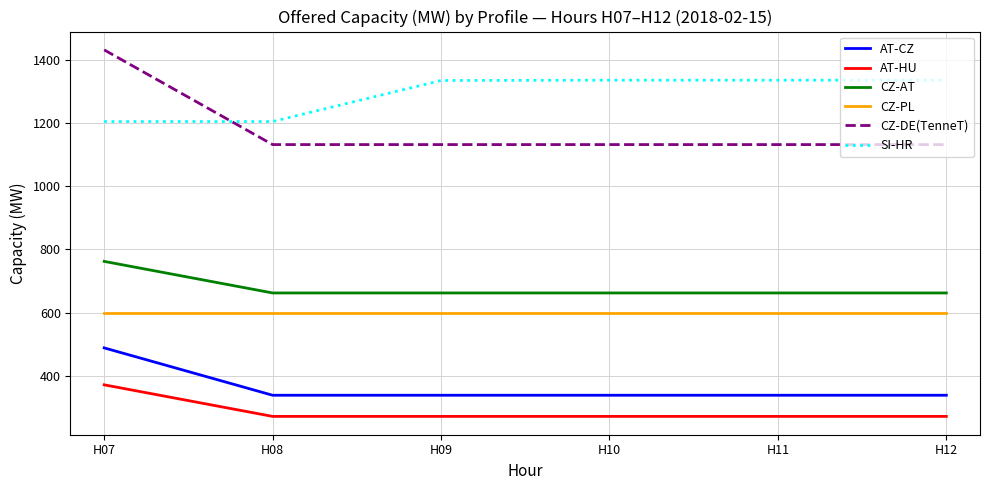

Which series has the largest total across all categories?

SI-HR